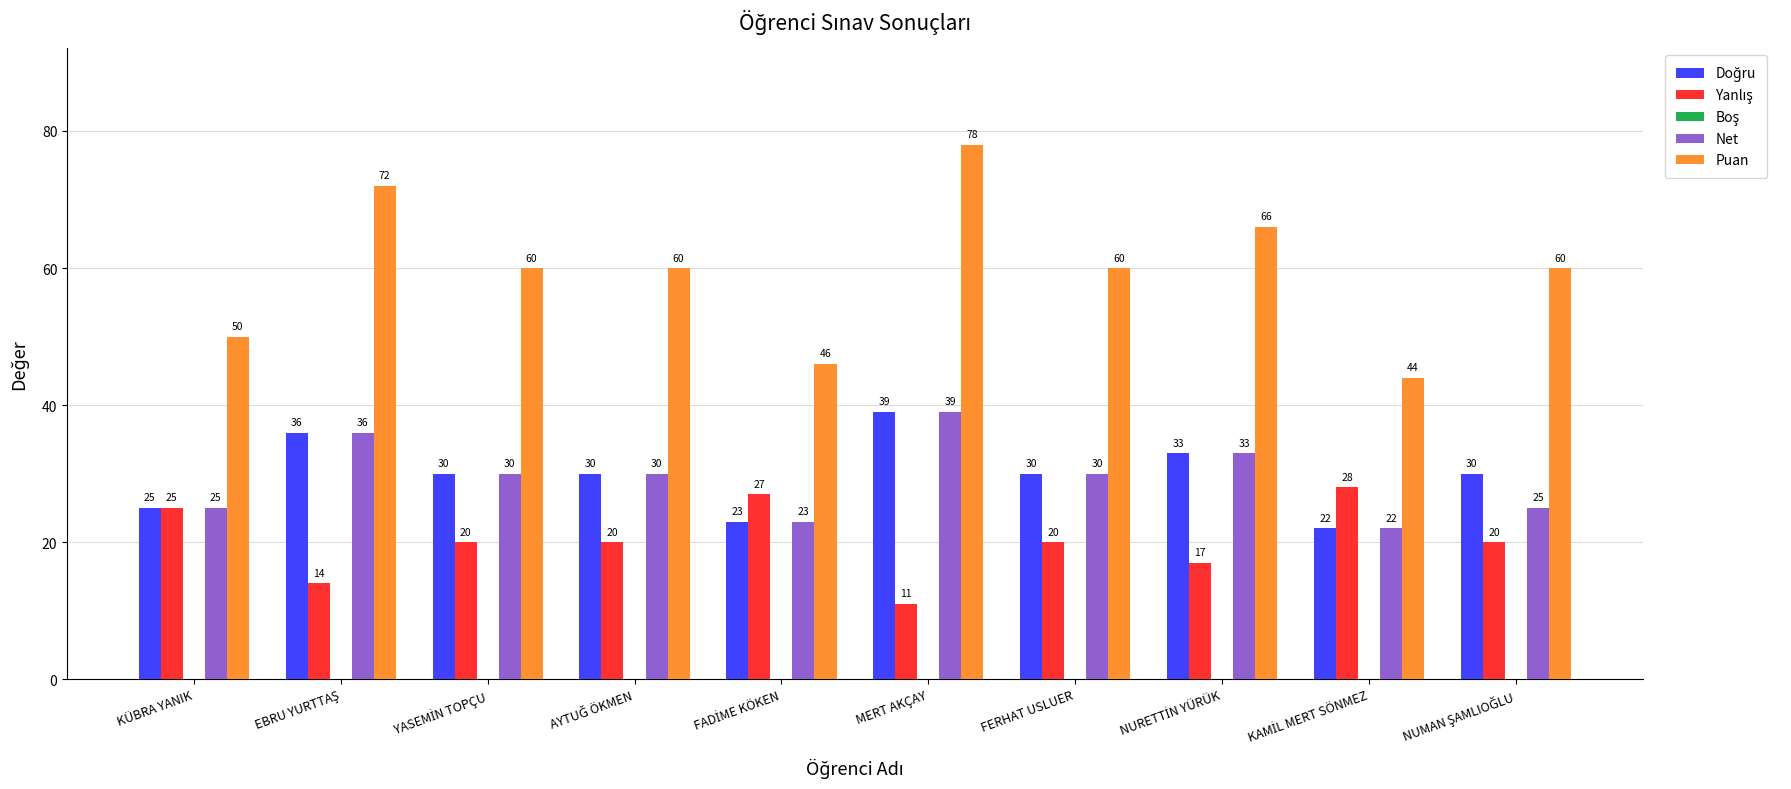

What is the average value of the Net series?

29